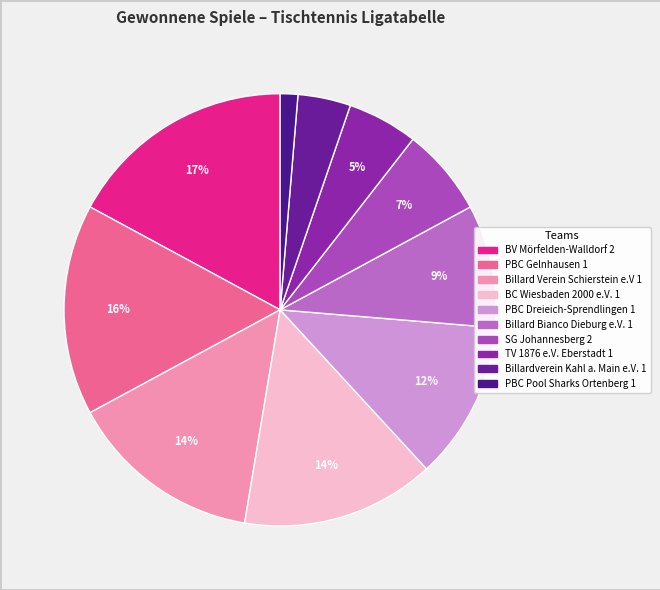

Count the number of slices in the pie.

10